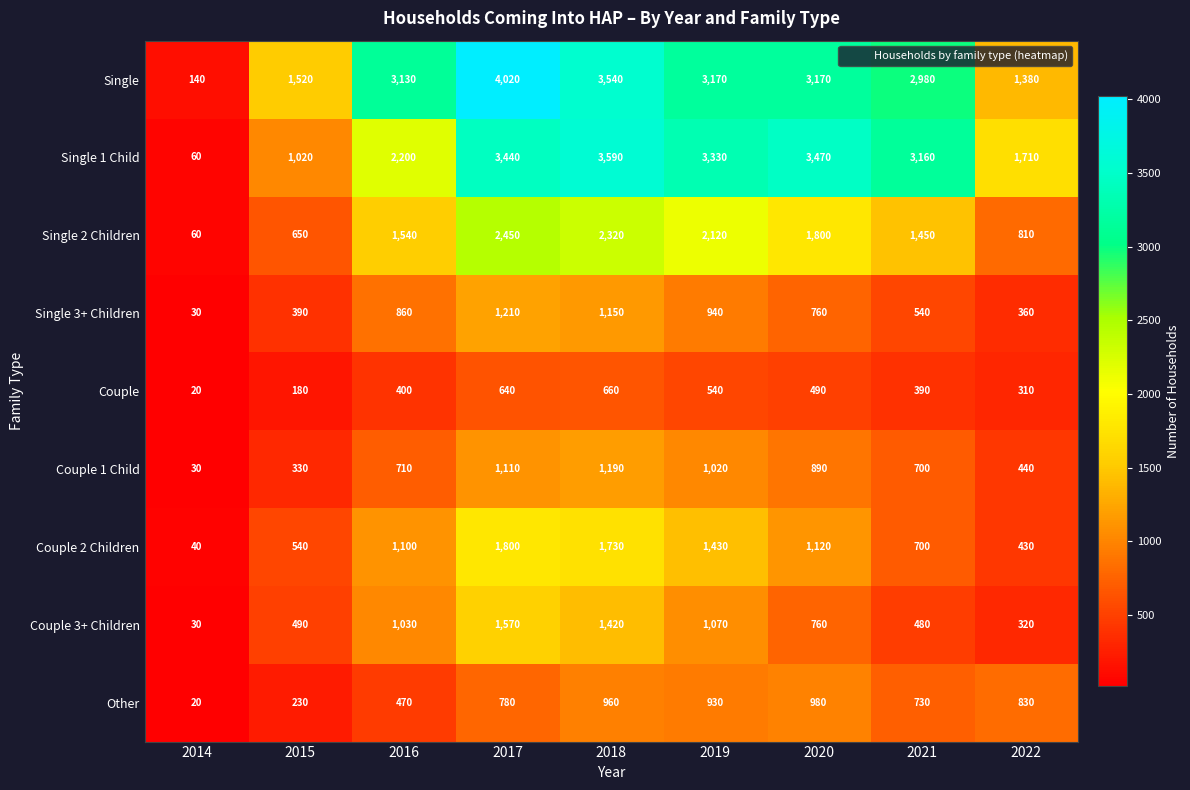

At which category is the sum across all series the highest?

2017